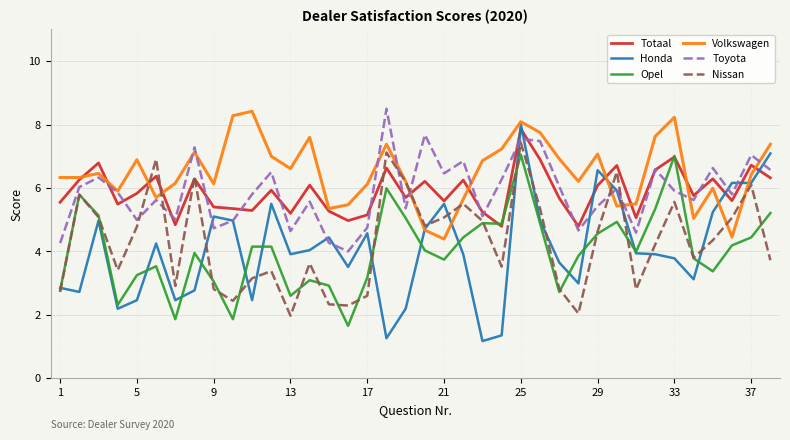

What is the greatest value displayed?

8.5